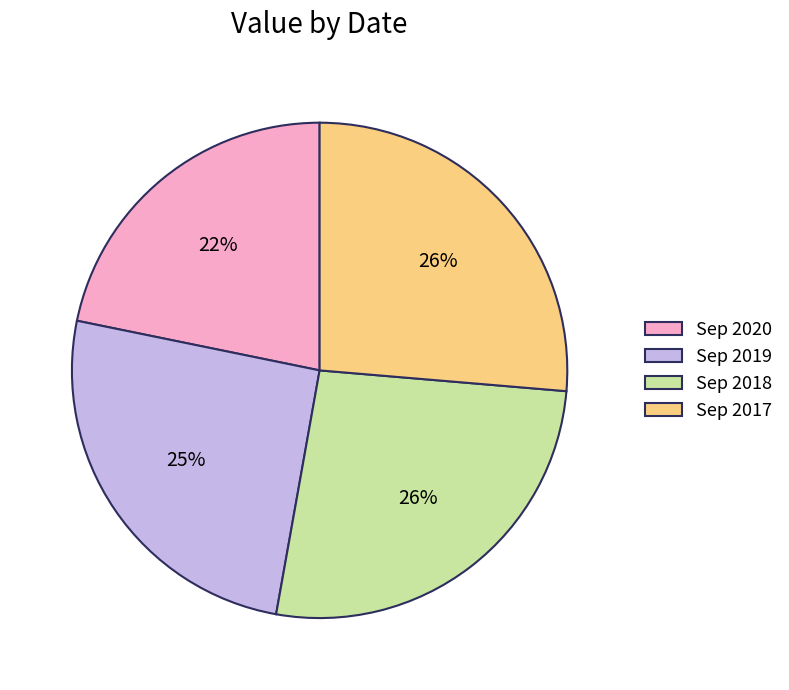

What is the smallest slice in the pie chart?

Sep 2020